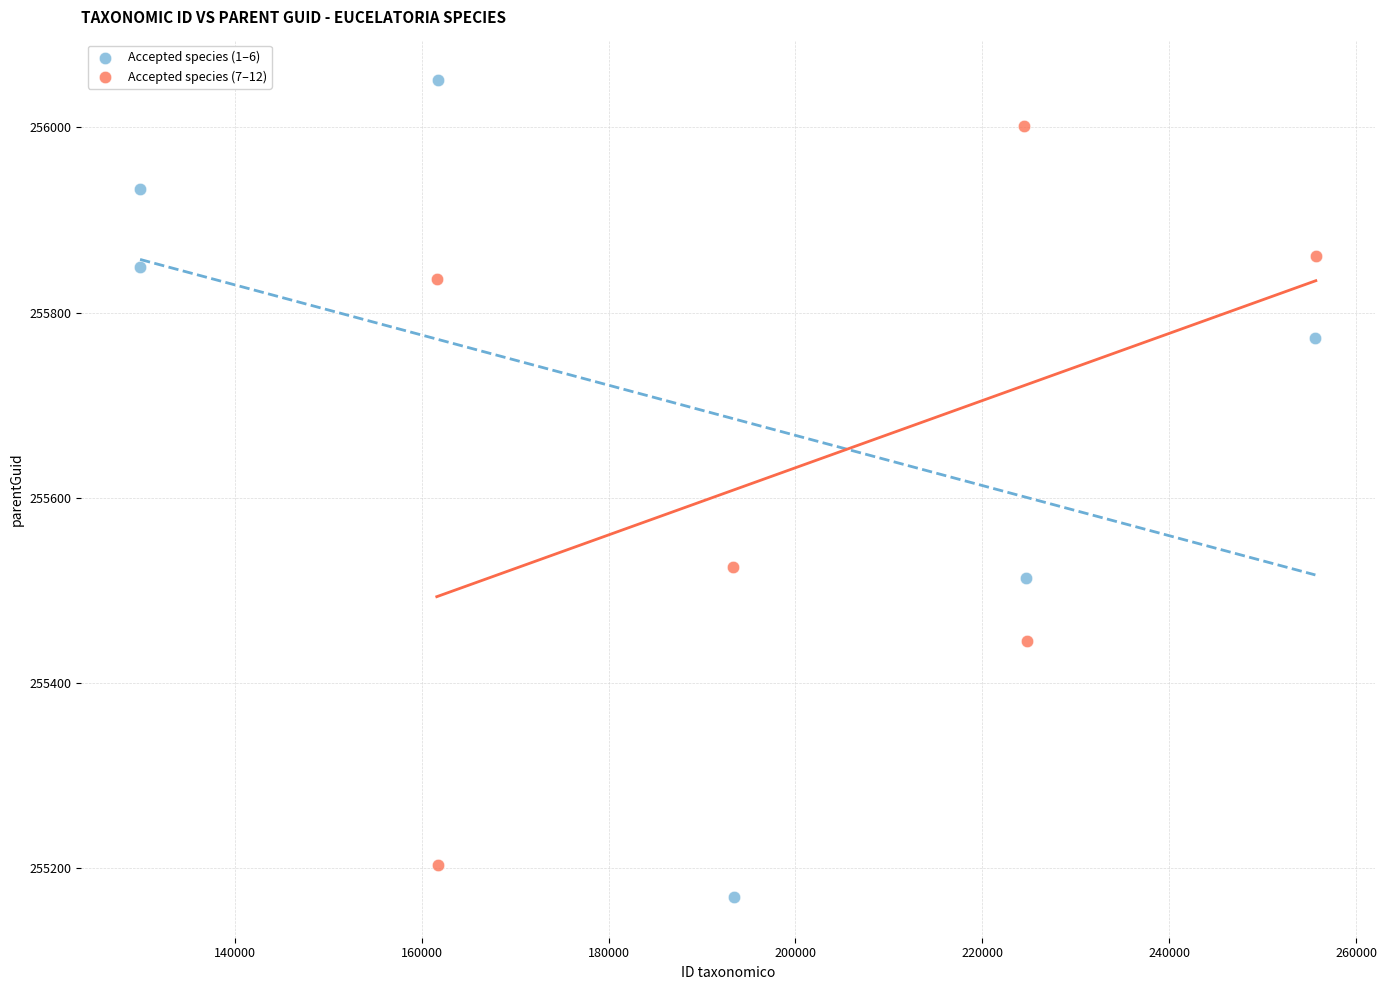

Which series has the largest Y range (max minus min)?

Accepted species (1–6)